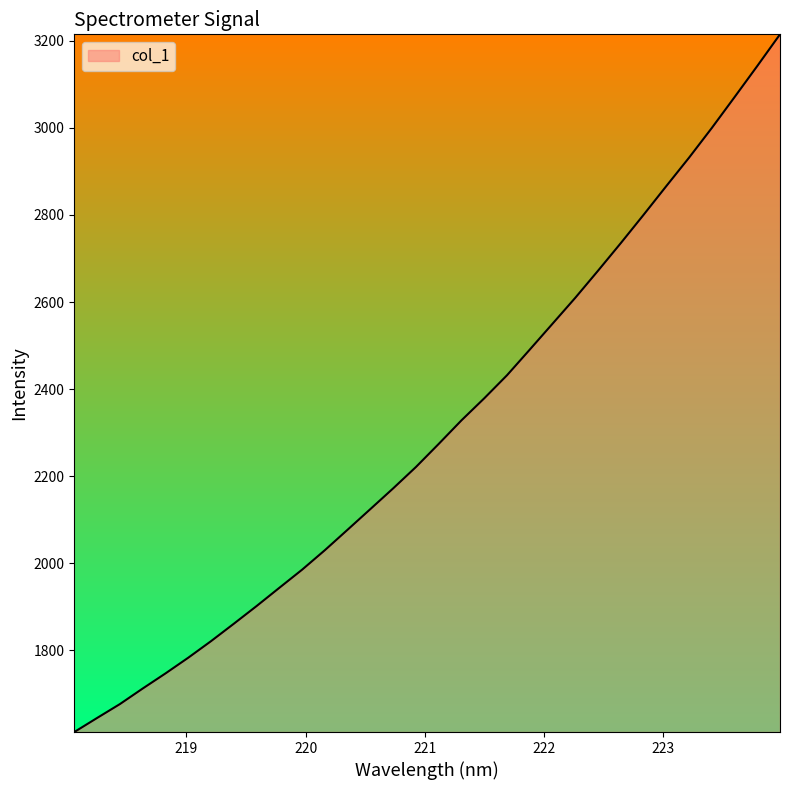

Reading left to right, what are all the values shown in this chart?

1612.0	1644.3	1676.2	1711.9	1746.6	1782.7	1820.8	1860.8	1901.4	1943.4	1985.1	2029.9	2077.0	2124.4	2171.9	2221.0	2274.1	2328.2	2378.8	2431.8	2490.7	2550.2	2609.7	2671.9	2735.3	2800.2	2866.3	2931.6	2999.8	3070.6	3142.2	3215.0